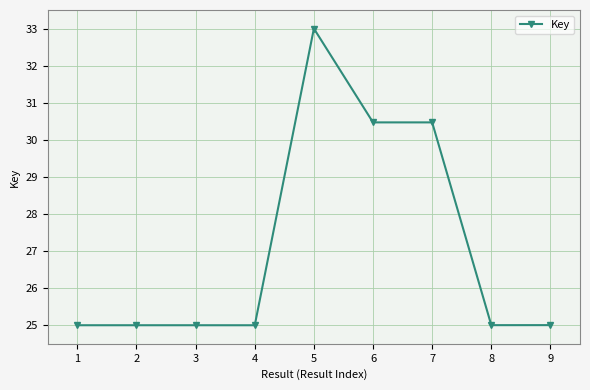

What is the sum of all values?

243.9